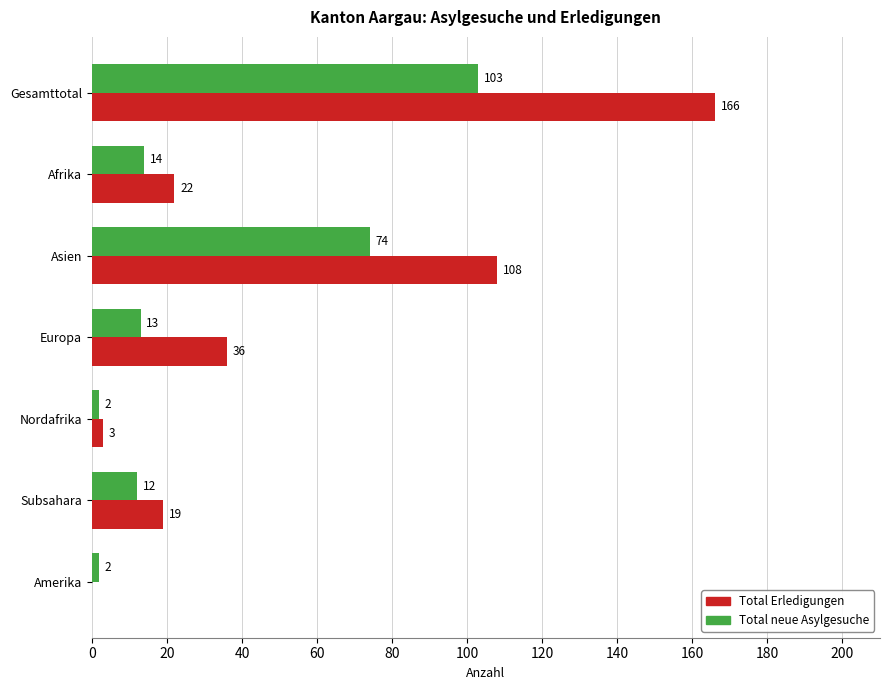

What is the sum of all Total neue Asylgesuche values?

220